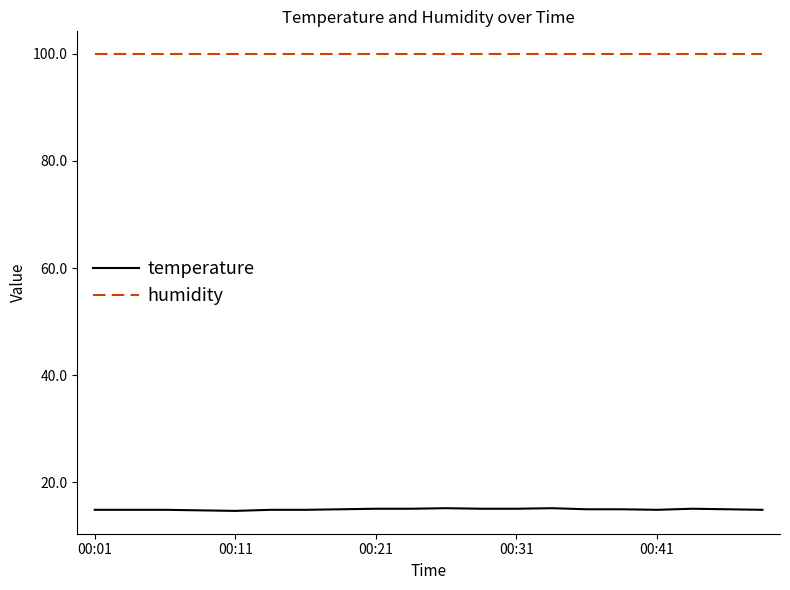

True or false: humidity and temperature intersect in this chart.

False